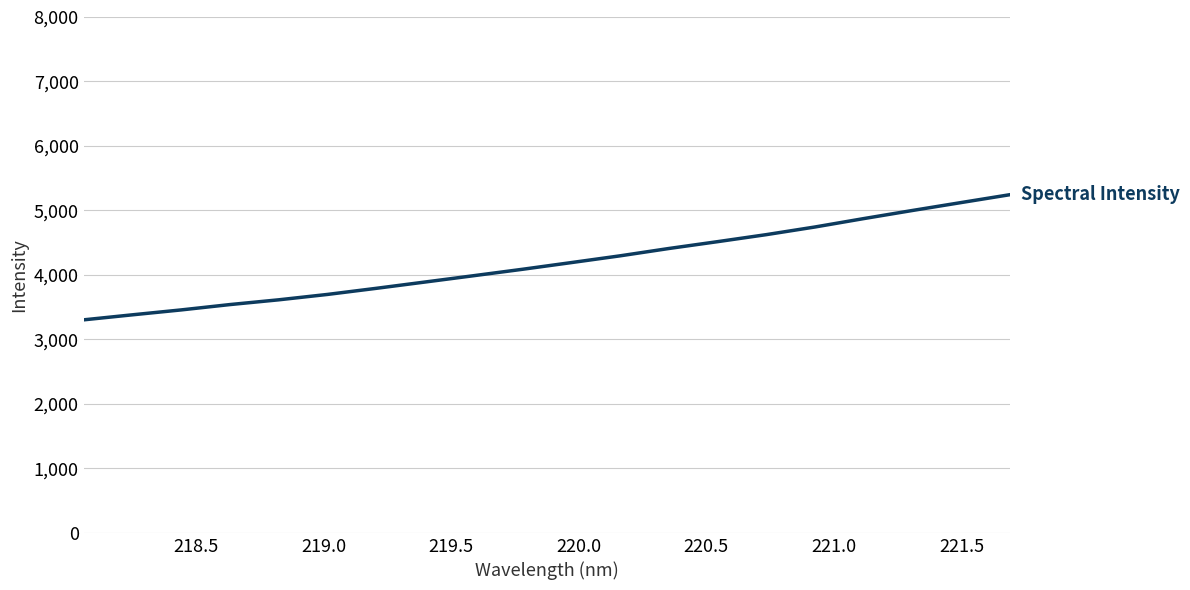

What is the difference between the maximum and minimum values?

1941.2